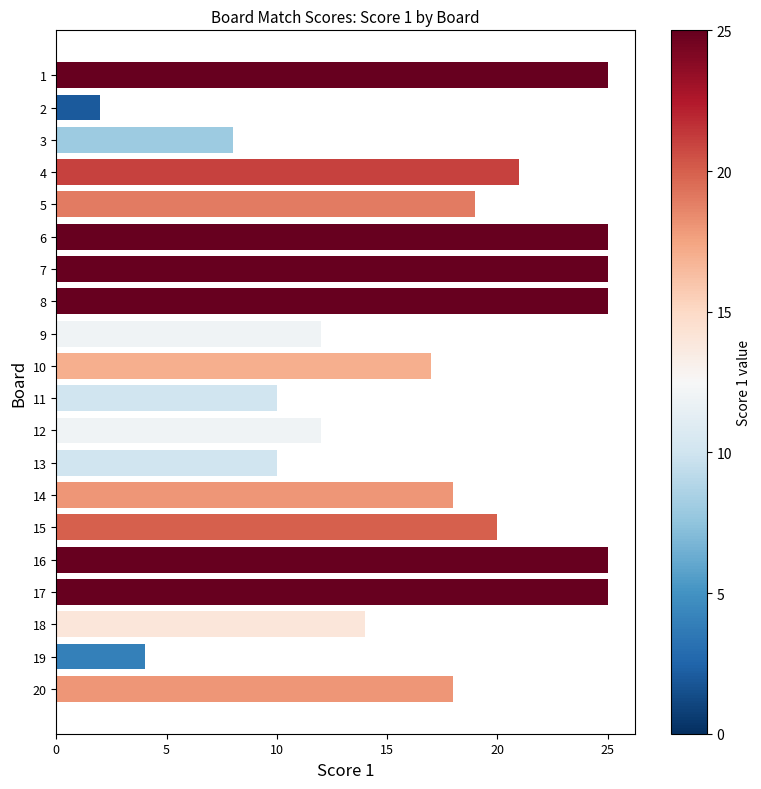

What is the maximum value shown in the chart?

25